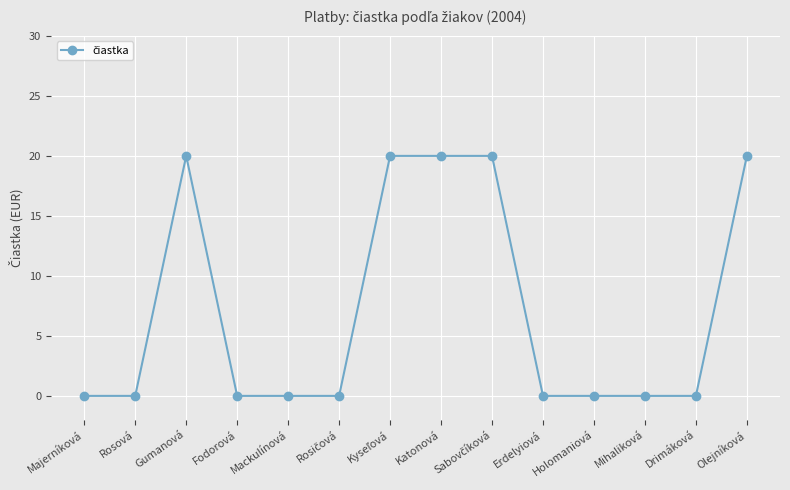

The chart shows a value of 10 at Holomaniová. True or false?

False